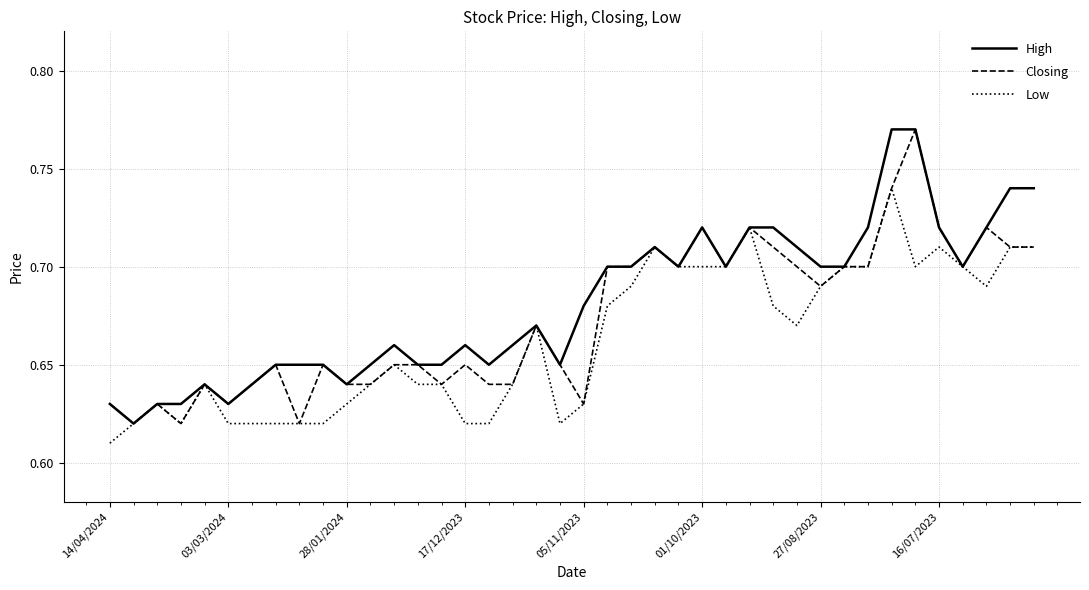

List the series in order of their overall mean, highest first.

High, Closing, Low